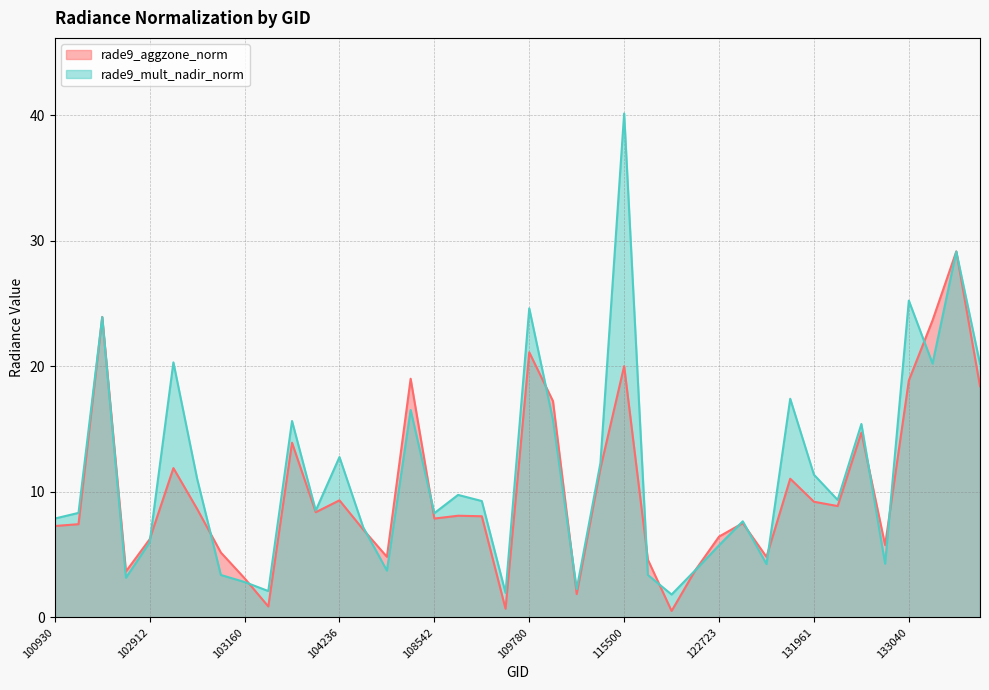

List the series in order of their overall mean, highest first.

rade9_mult_nadir_norm, rade9_aggzone_norm